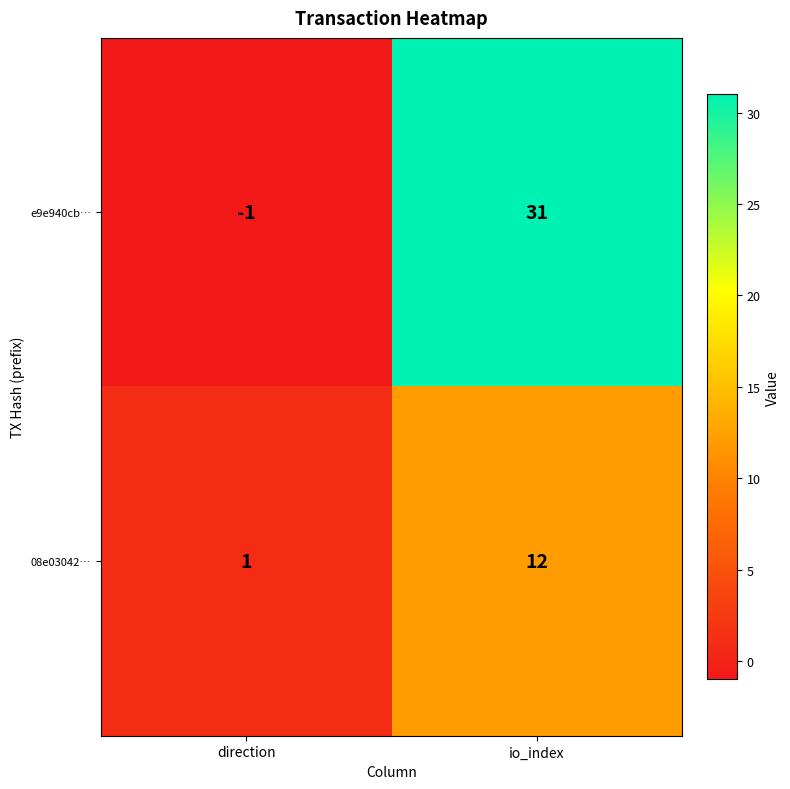

Which series has the largest total across all categories?

e9e940cb…